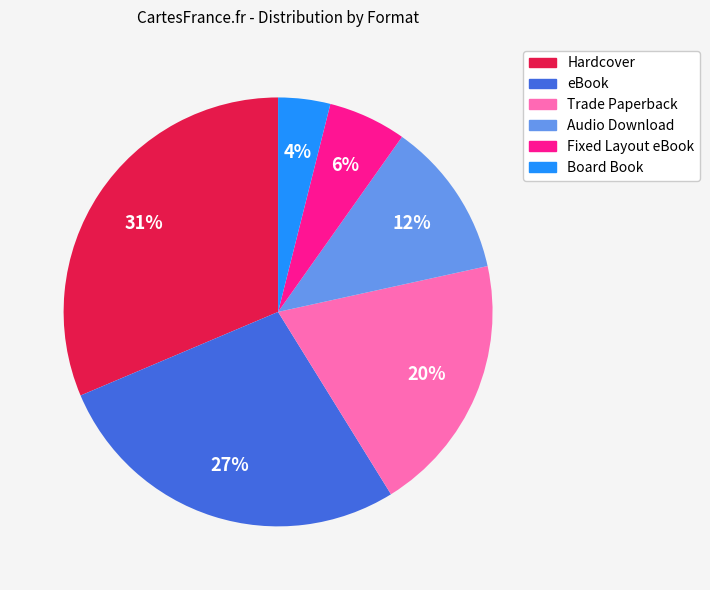

To the nearest percent, what is the difference between the Trade Paperback and Audio Download slice percentages?

8%